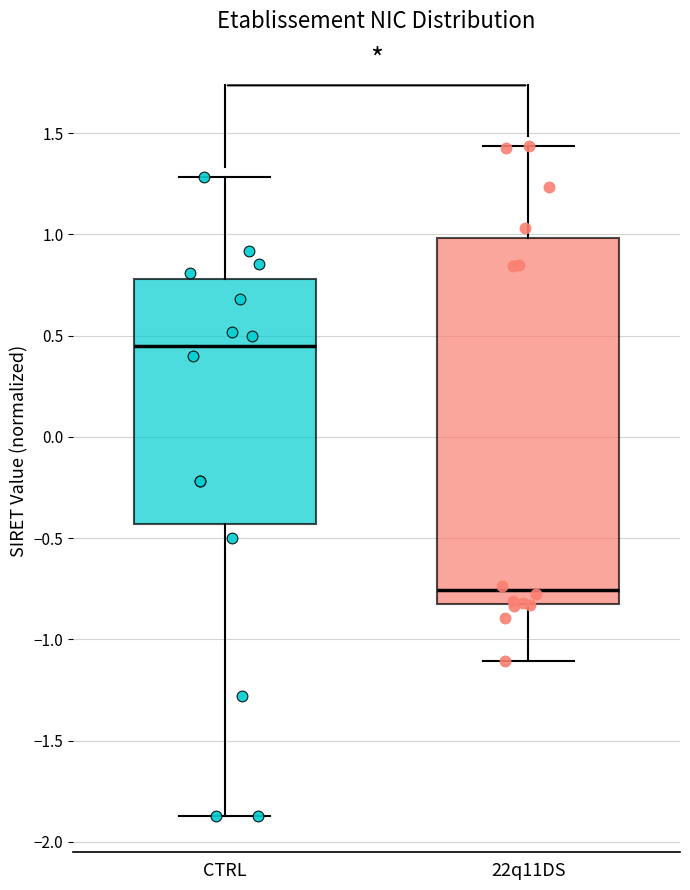

Where does the median line of the box for CTRL sit on the y-axis? The values are not printed on the chart, so give them approximately, as read against the axis.

0.45